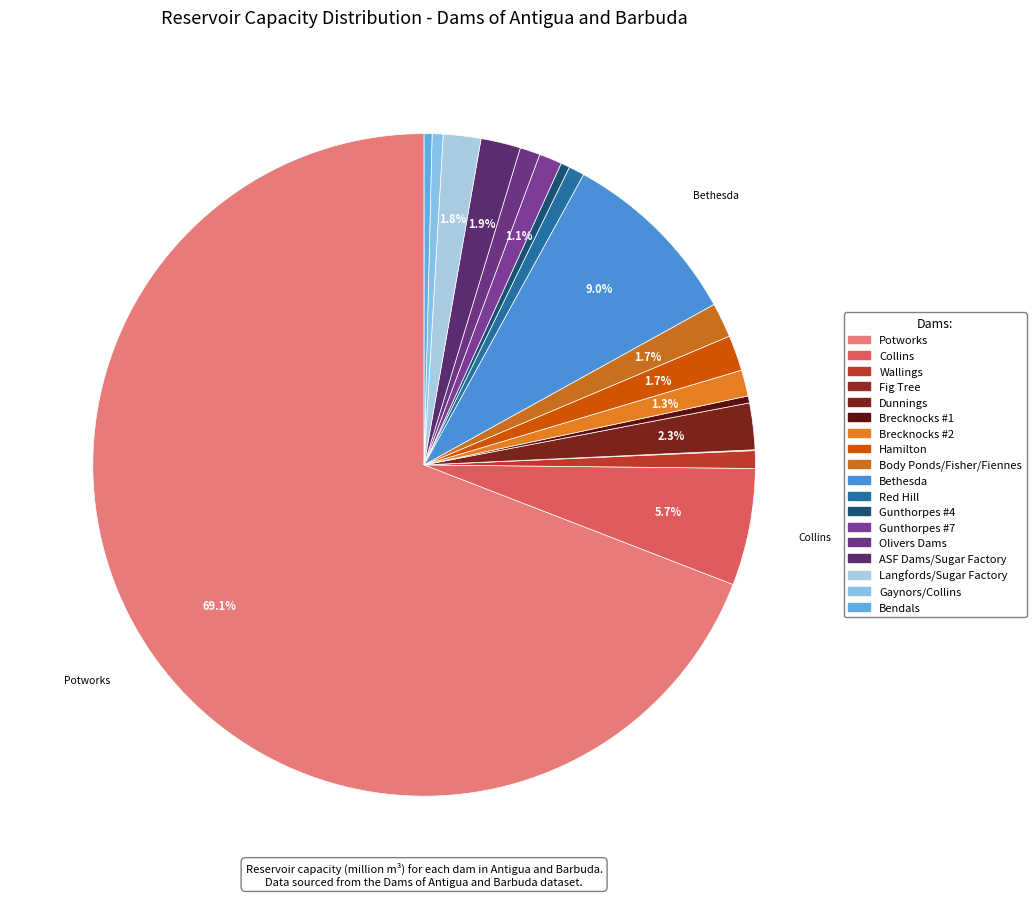

What is the largest slice in the pie chart?

Potworks